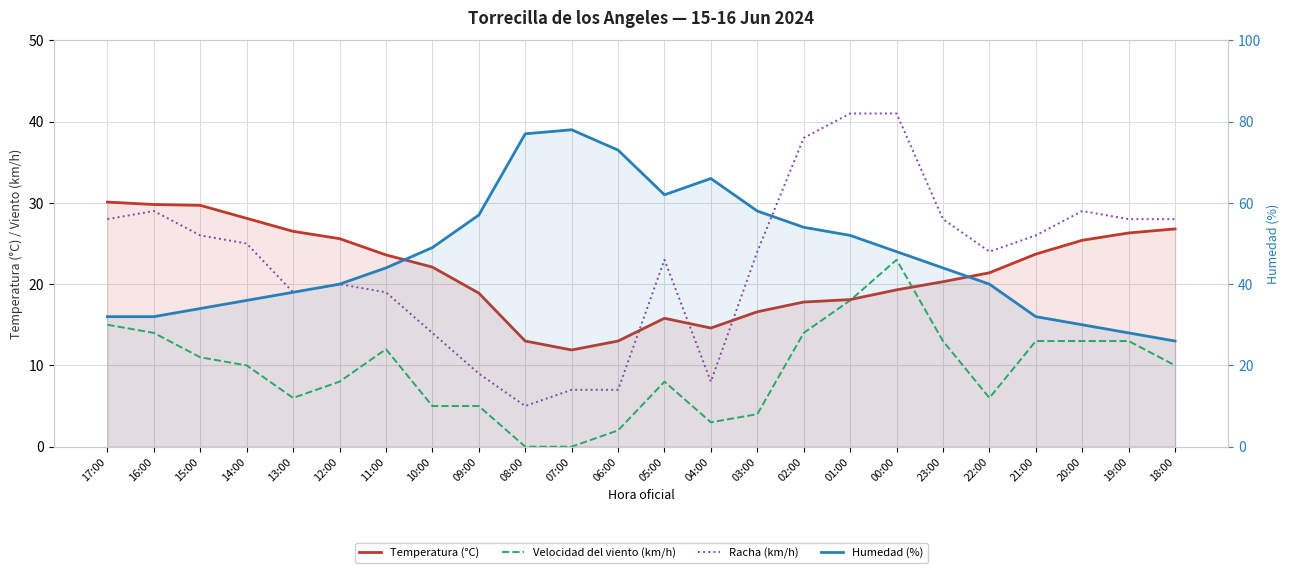

Which series has the largest total across all categories?

Humedad (%)